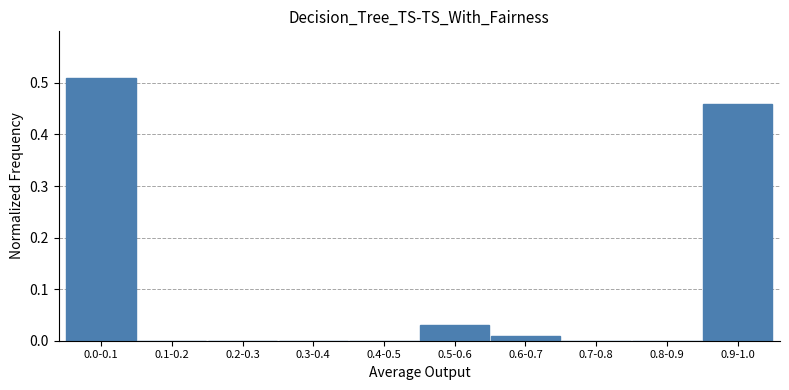

What is the change in value from 0.4-0.5 to 0.9-1.0?

+0.5